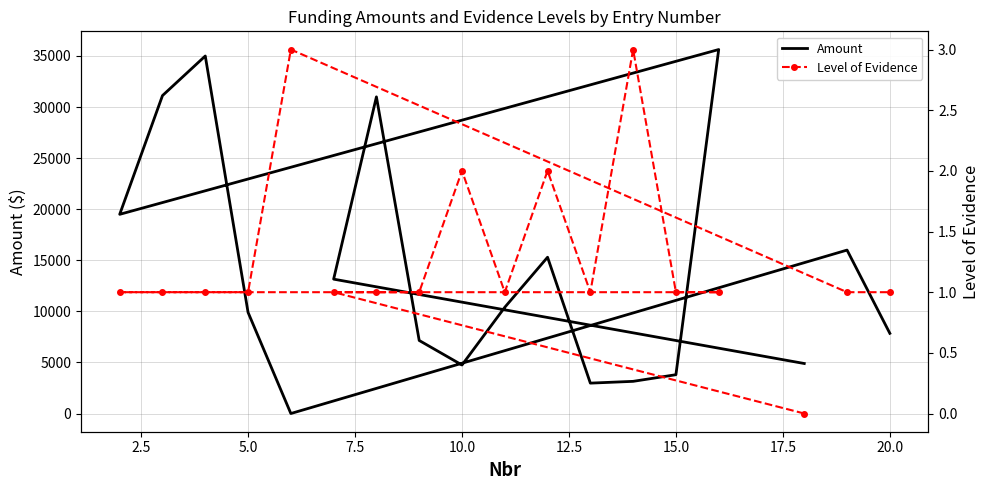

What are all the series names shown in the legend?

Amount, Level of Evidence